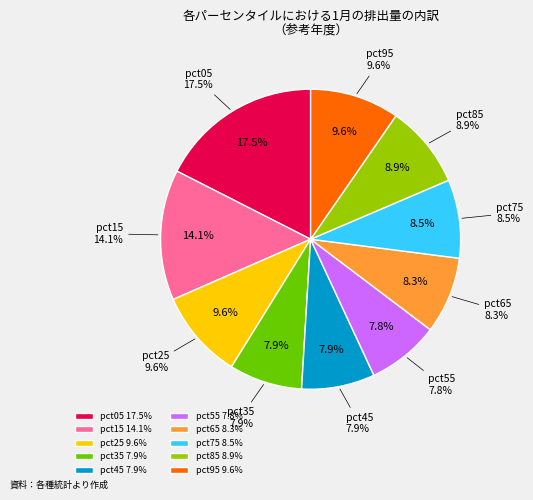

How many slices are in this pie chart?

10